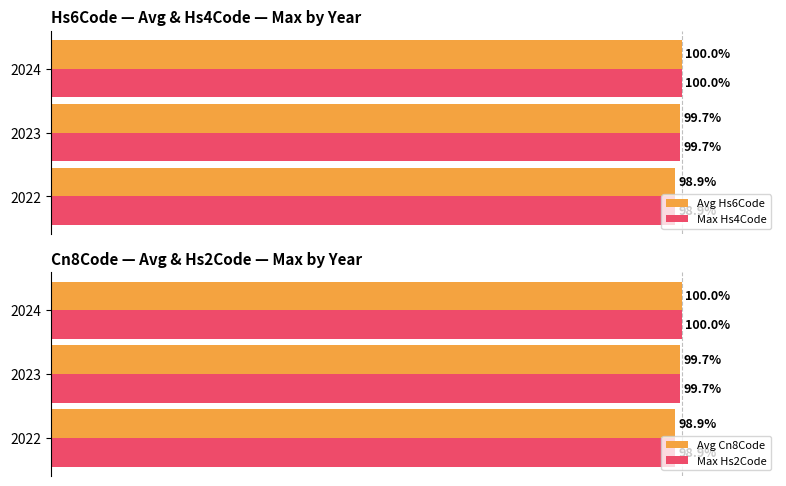

List the labels in order of Avg Hs6Code value, largest first.

2024, 2023, 2022